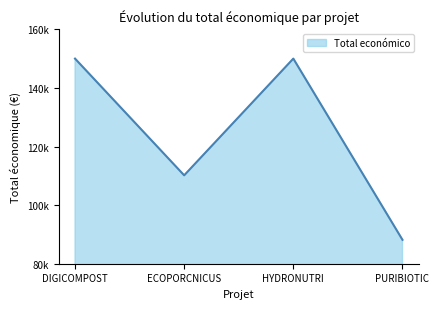

Read the value at ECOPORCNICUS, to the nearest 50.

110150